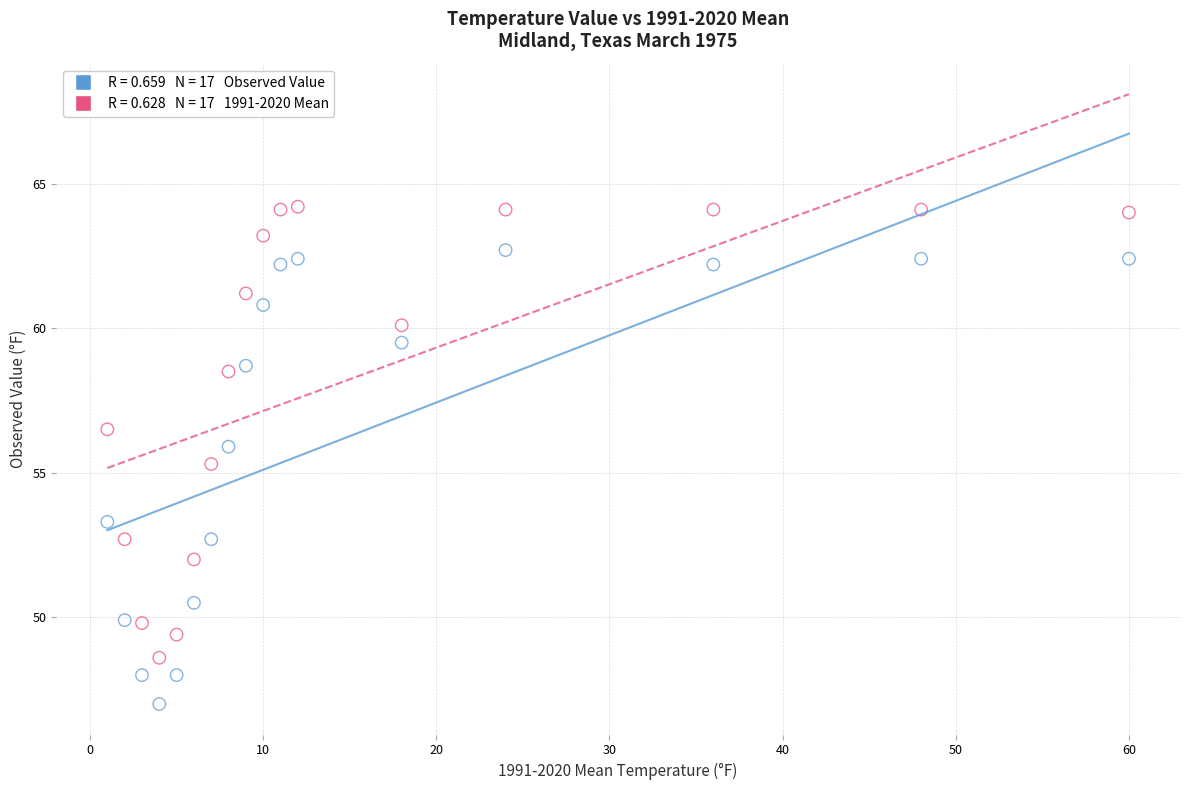

Across all data points, what is the range of Y values (max minus min)?

17.2